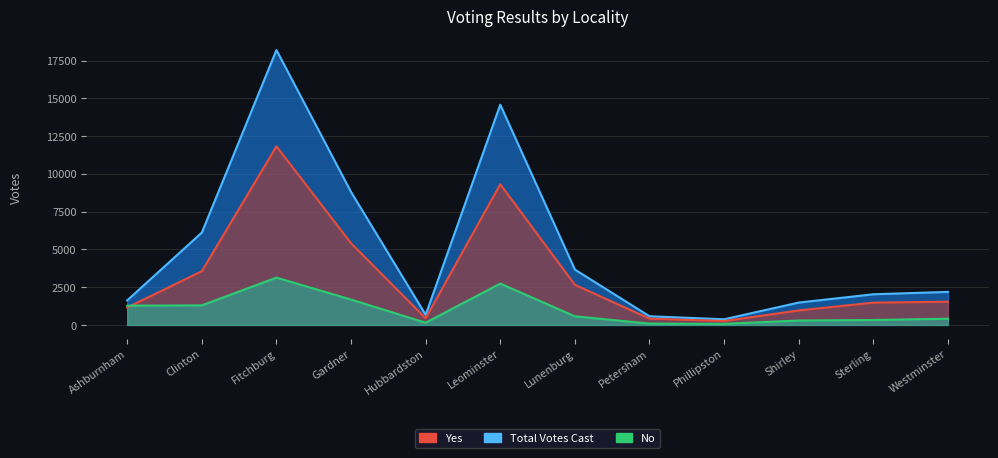

What is the maximum value for Yes?

11821